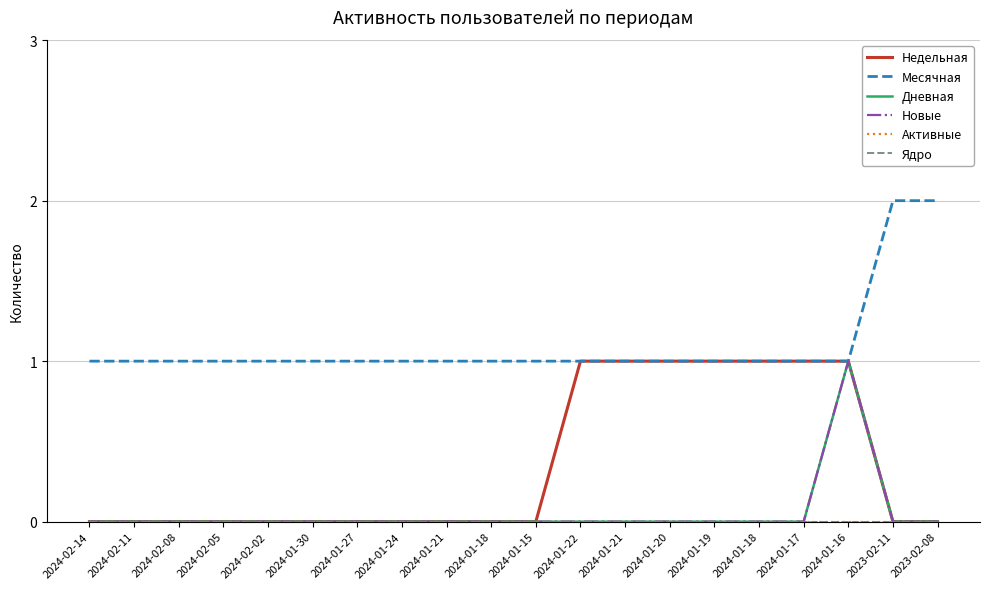

Is the value of Недельная at 2024-01-30 greater than the value of Дневная at 2024-01-24?

No